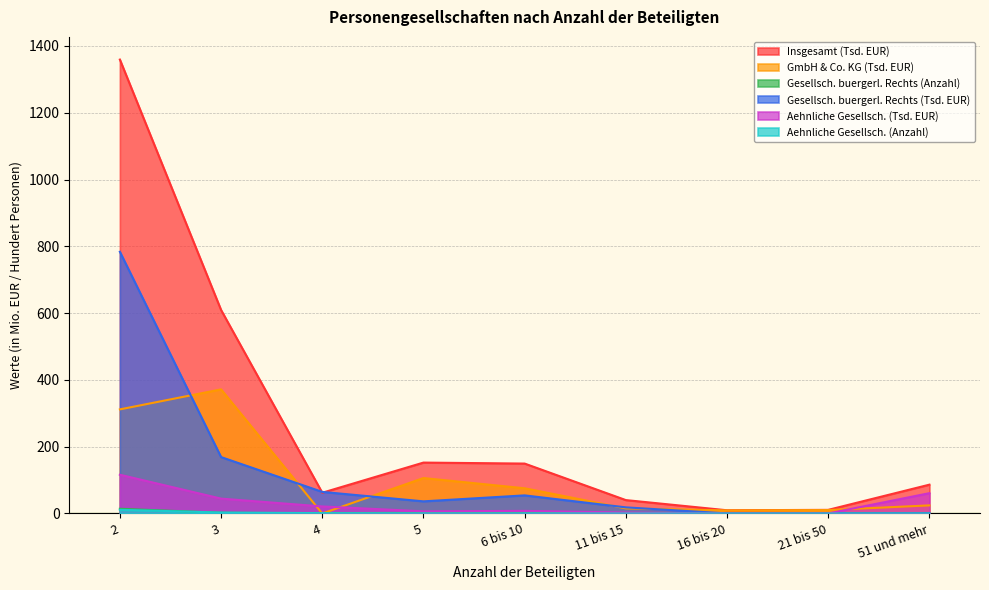

What is the lowest value of the Gesellsch. buergerl. Rechts (Tsd. EUR) series?

0.2